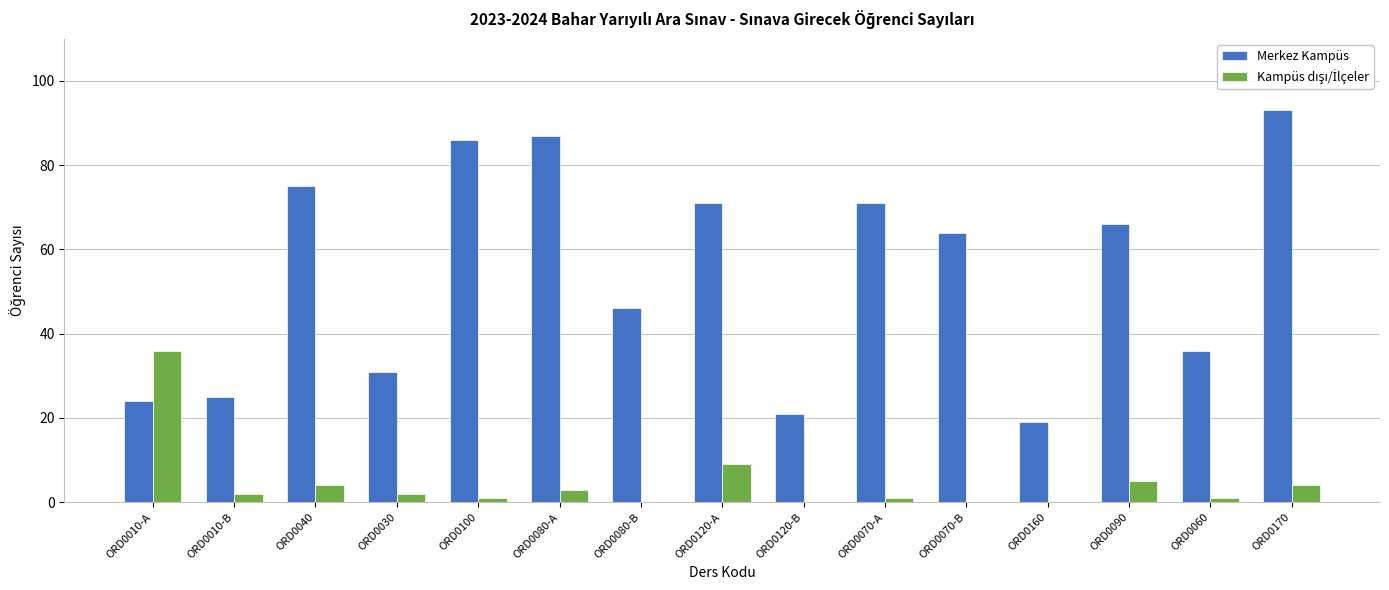

Between ORD0040 and ORD0120-B, which series saw the biggest shift?

Merkez Kampüs